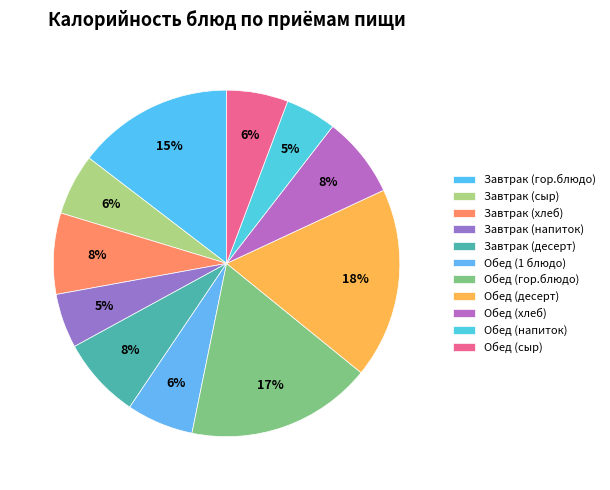

Is Завтрак (десерт) the majority of the pie?

No